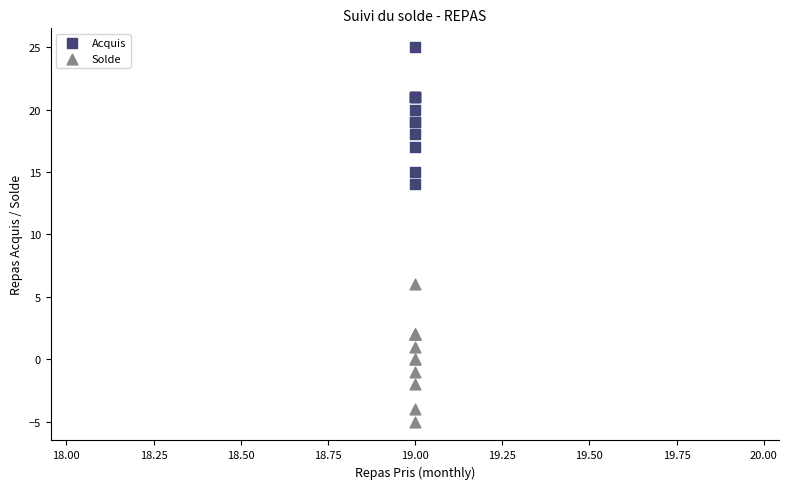

Which series reaches the minimum Y coordinate?

Solde